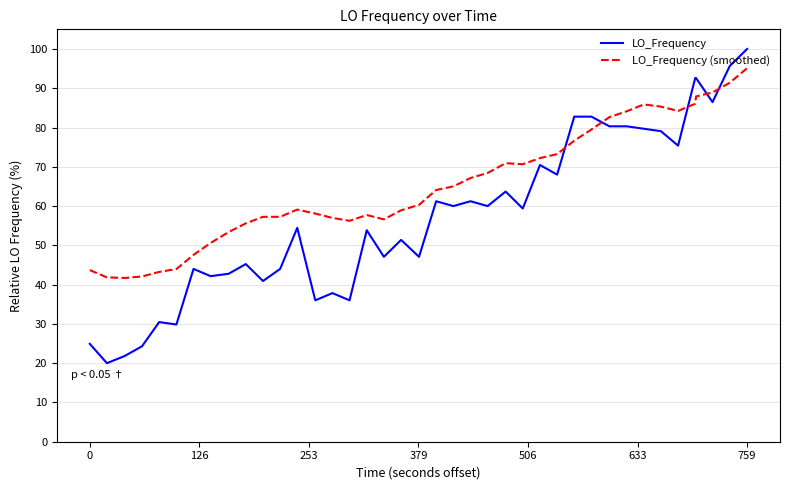

How many lines are shown in the chart?

2